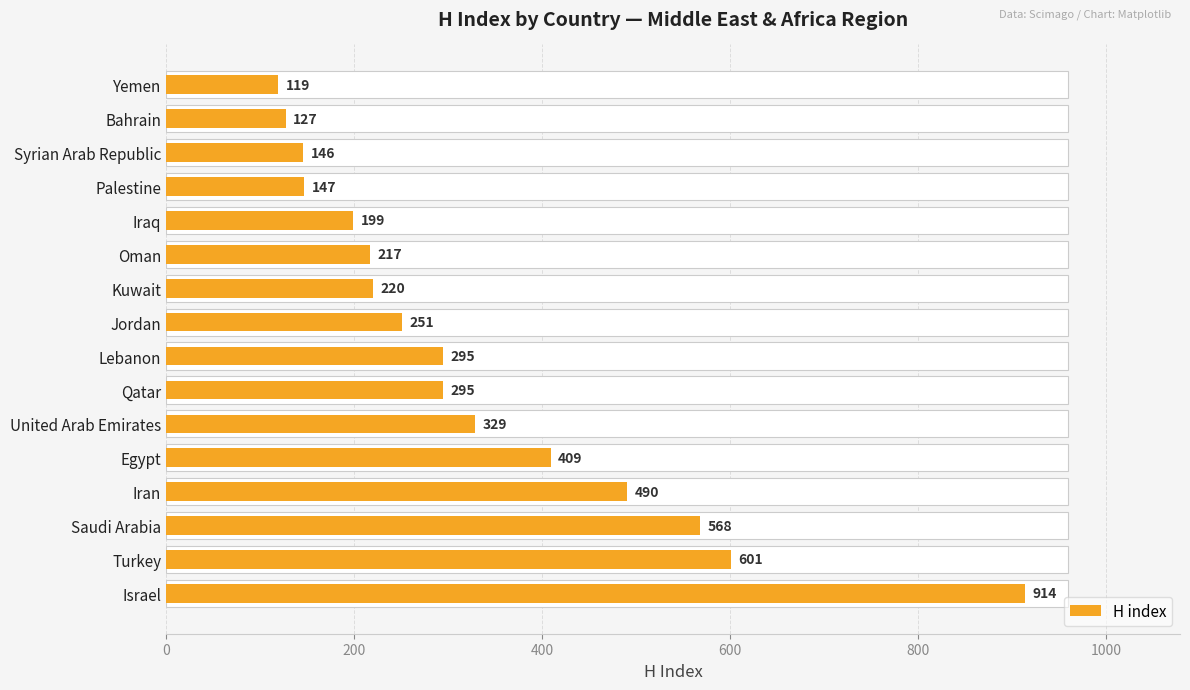

Does the chart contain stacked bars?

No